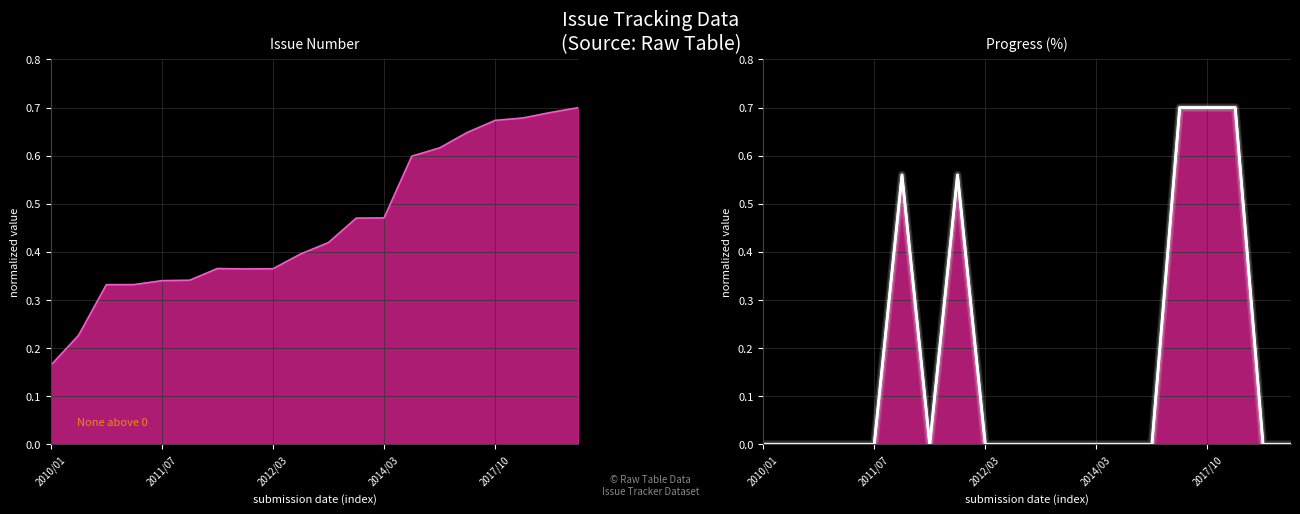

List the series in order of their peak value, lowest first.

Issue #, Progress